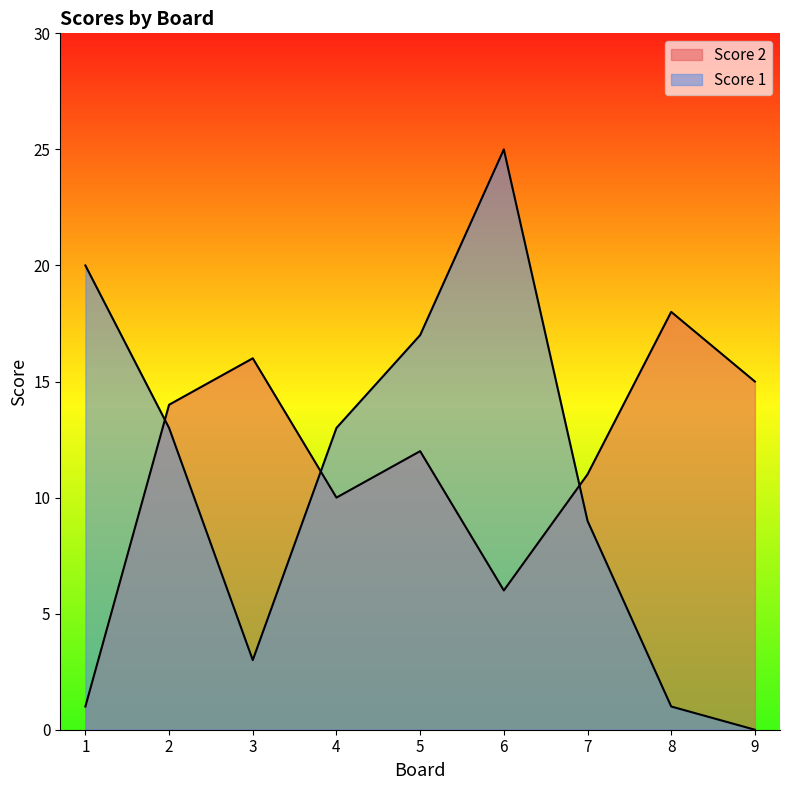

What is the maximum value for Score 2?

18